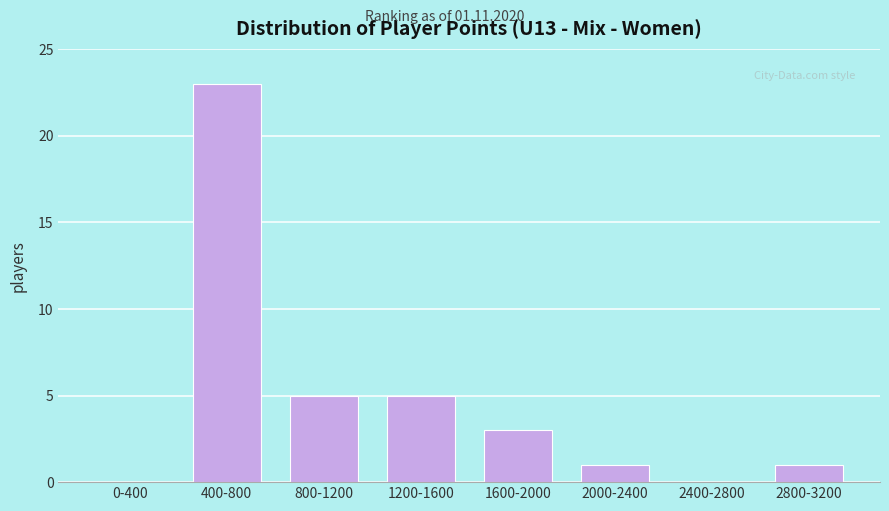

Reading right to left, what are all the values shown in this chart?

2800-3200=1	2400-2800=0	2000-2400=1	1600-2000=3	1200-1600=5	800-1200=5	400-800=23	0-400=0